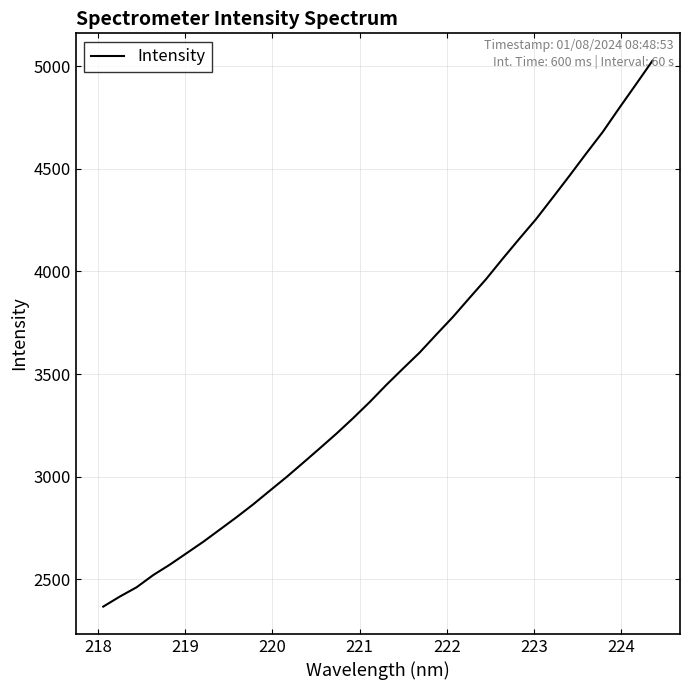

How many lines are shown in the chart?

1